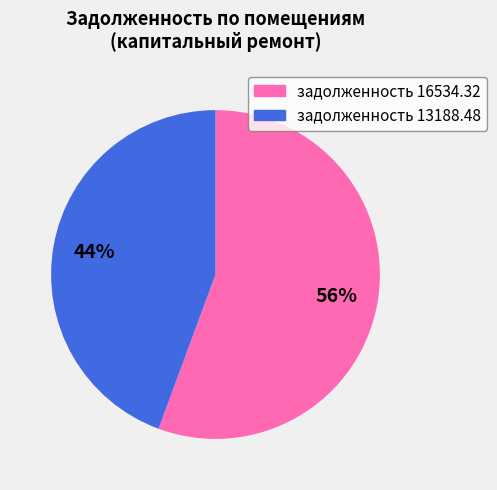

To the nearest percent, what is the average slice percentage?

50%